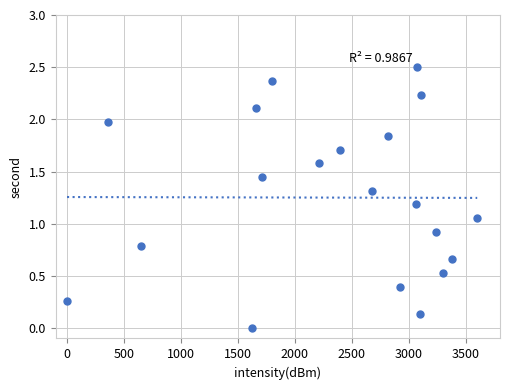

What is the range of X values (max minus min)?

3600.0